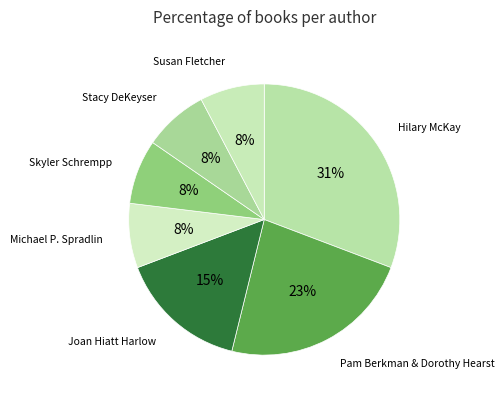

How many slices are in this pie chart?

7